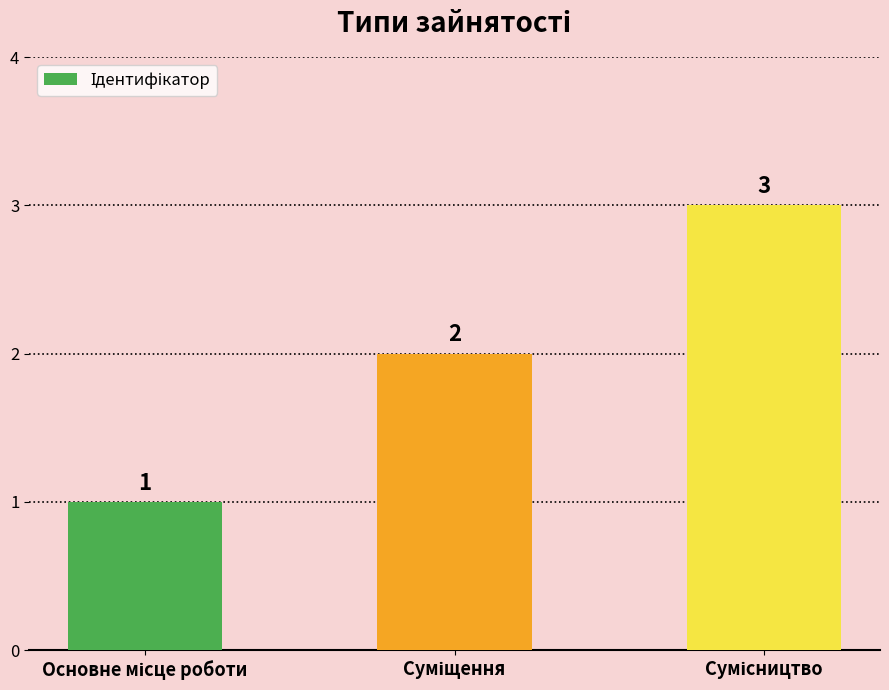

What is the value of the 3rd bar from the left?

3